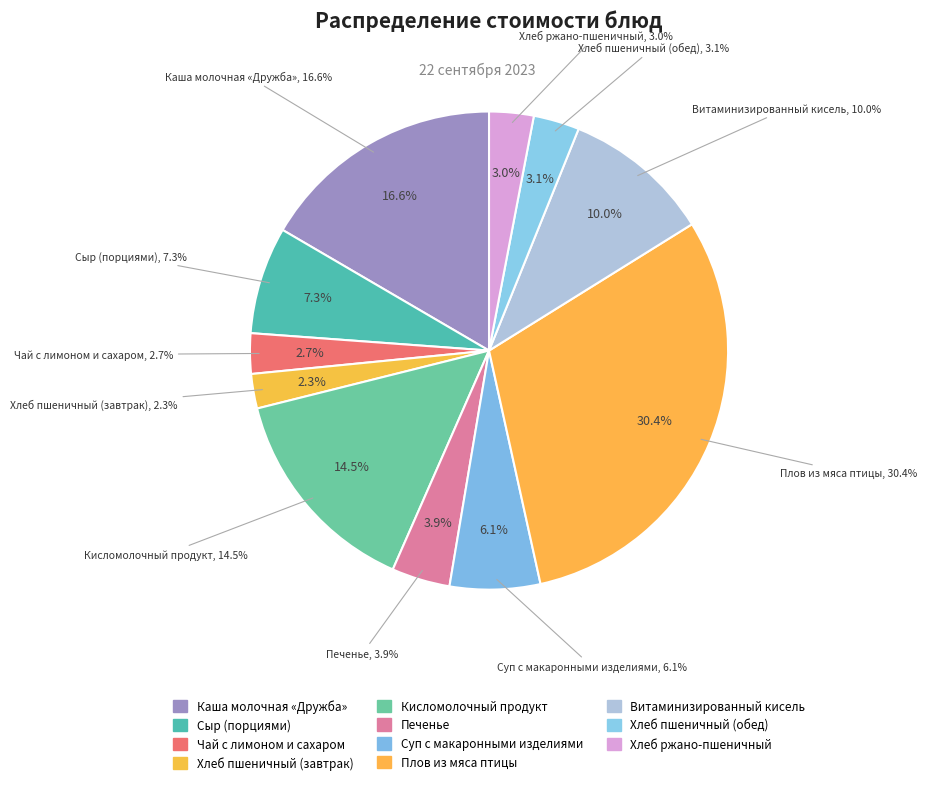

What is the smallest slice in the pie chart?

Хлеб пшеничный (завтрак)